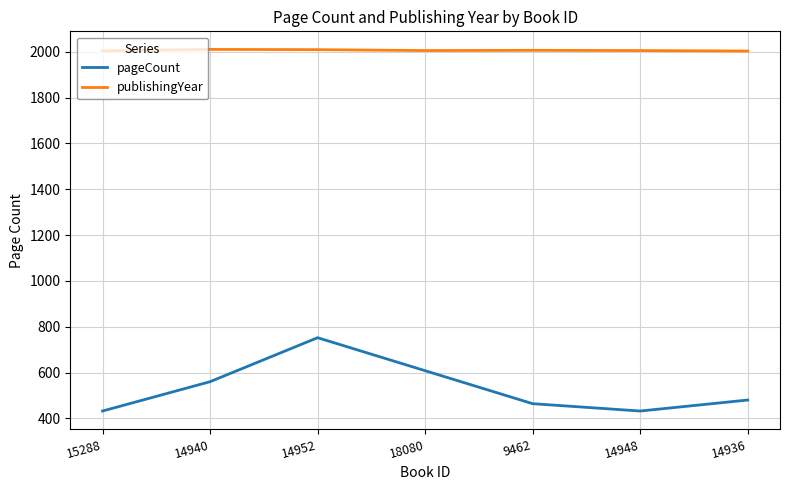

Is it true that pageCount equals 464 at 9462?

True